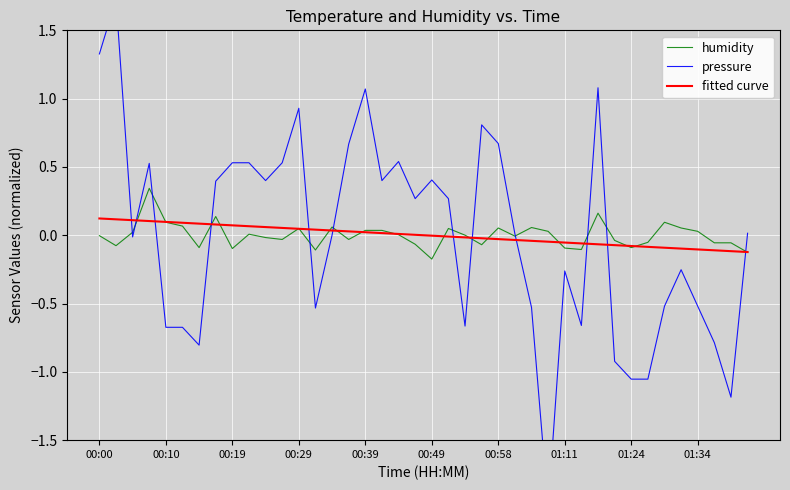

Which series changed the most between 11 and 12?

pressure